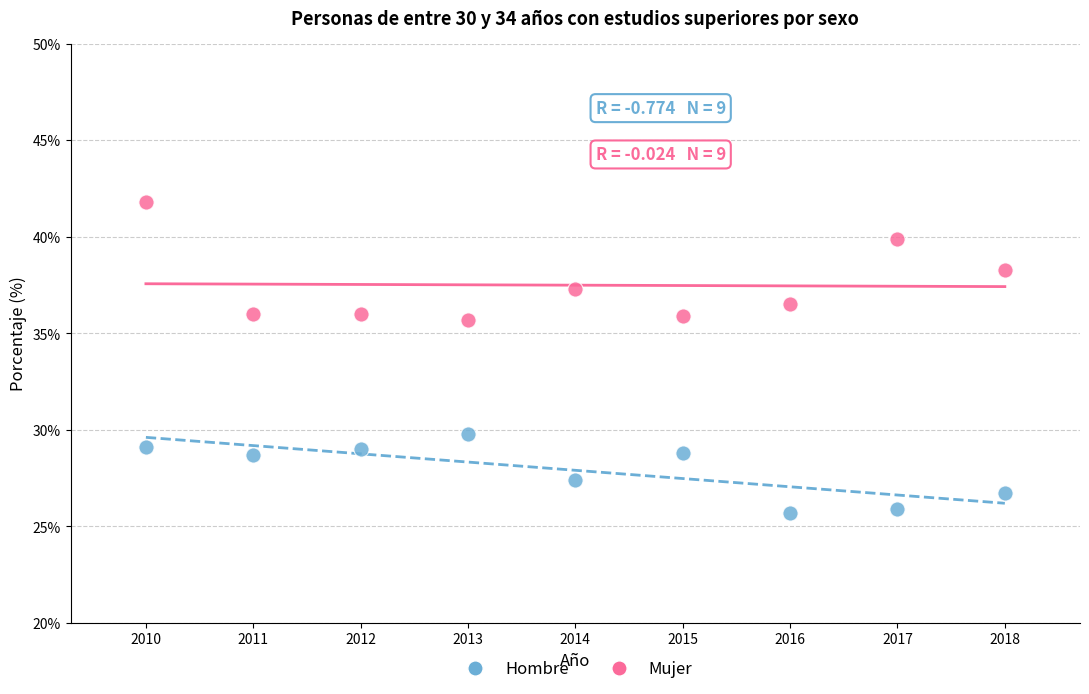

What is the X range (max minus min) for the scatter plot?

8.0